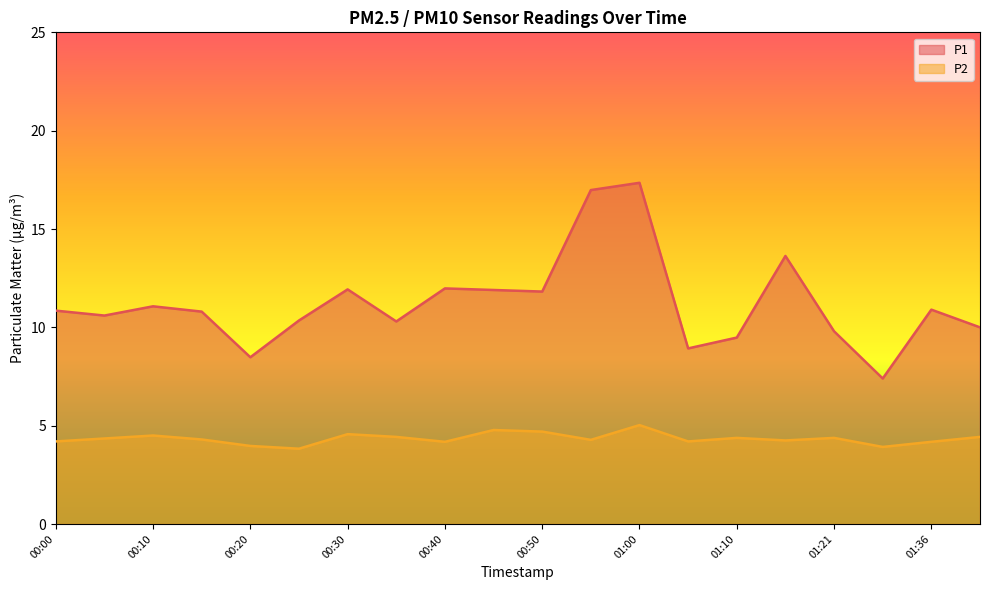

Reading left to right, list all the values displayed in this chart.

P1: 10.8	10.6	11.1	10.8	8.5	10.3	11.9	10.3	12.0	11.9	11.8	17.0	17.4	8.9	9.5	13.6	9.8	7.4	10.9	10.0
P2: 4.2	4.3	4.5	4.3	4.0	3.8	4.6	4.4	4.2	4.8	4.7	4.3	5.0	4.2	4.4	4.2	4.4	3.9	4.2	4.4